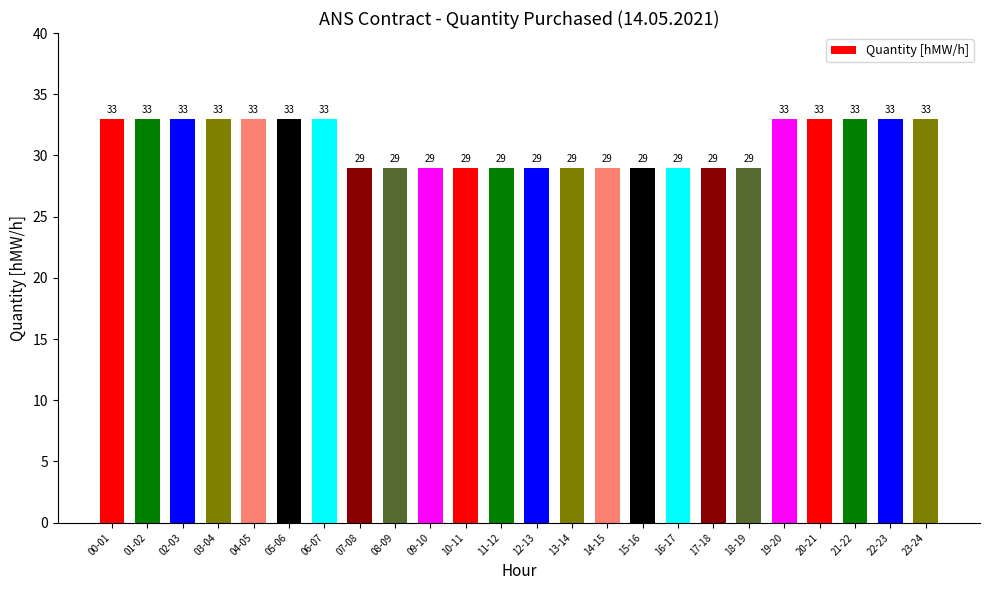

How many bars are there in total?

24